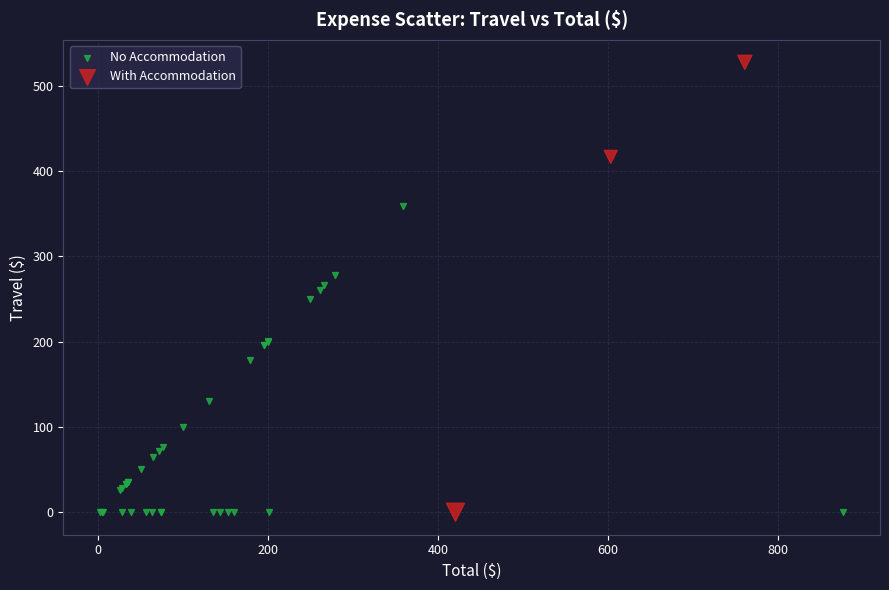

Which series has the widest spread of Y values?

With Accommodation